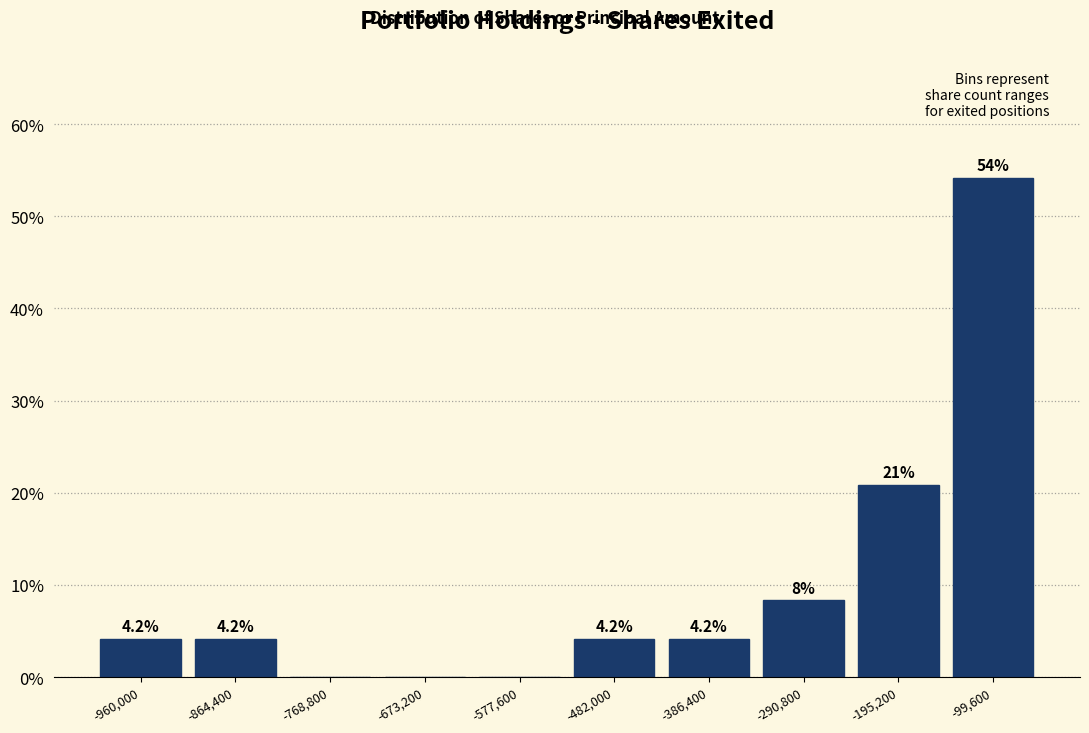

Reading left to right, extract all data points from this chart.

-960,000=4.2	-864,400=4.2	-768,800=0.0	-673,200=0.0	-577,600=0.0	-482,000=4.2	-386,400=4.2	-290,800=8.3	-195,200=20.8	-99,600=54.2